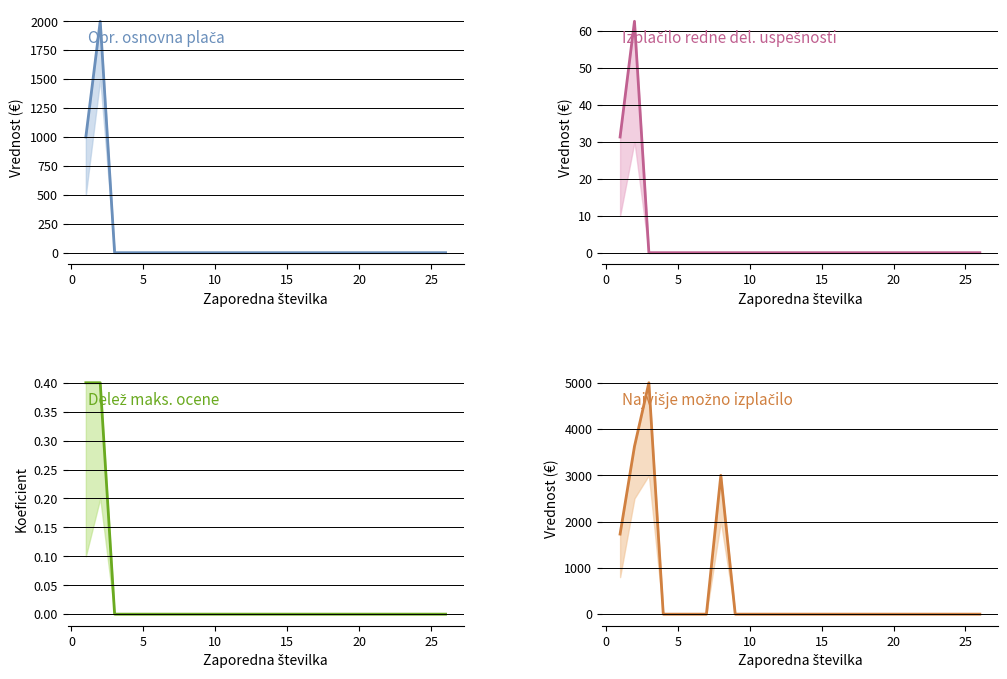

Does the chart display data point markers on the line(s)?

No